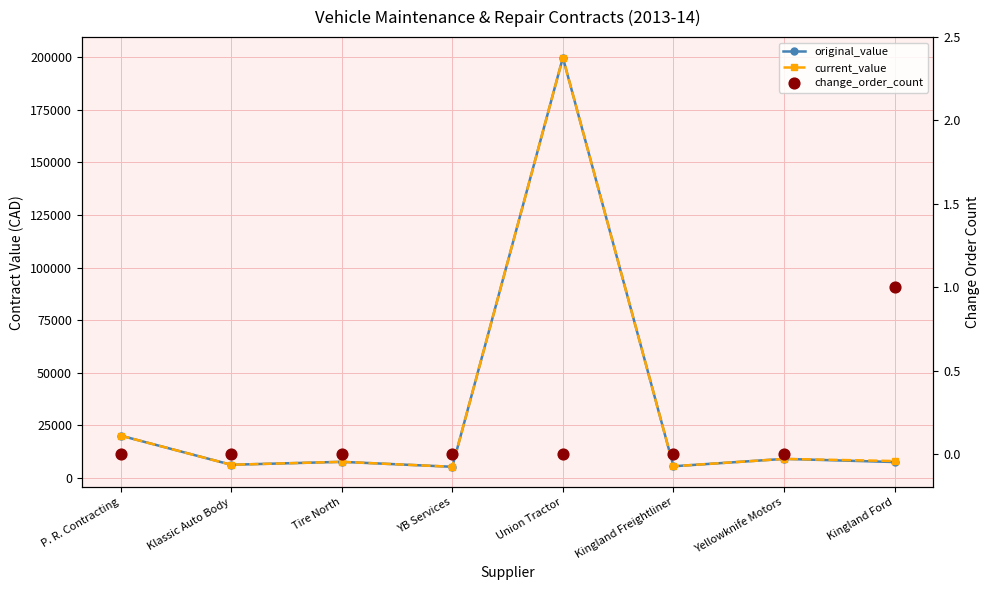

Which series contains the highest Y value?

original_value